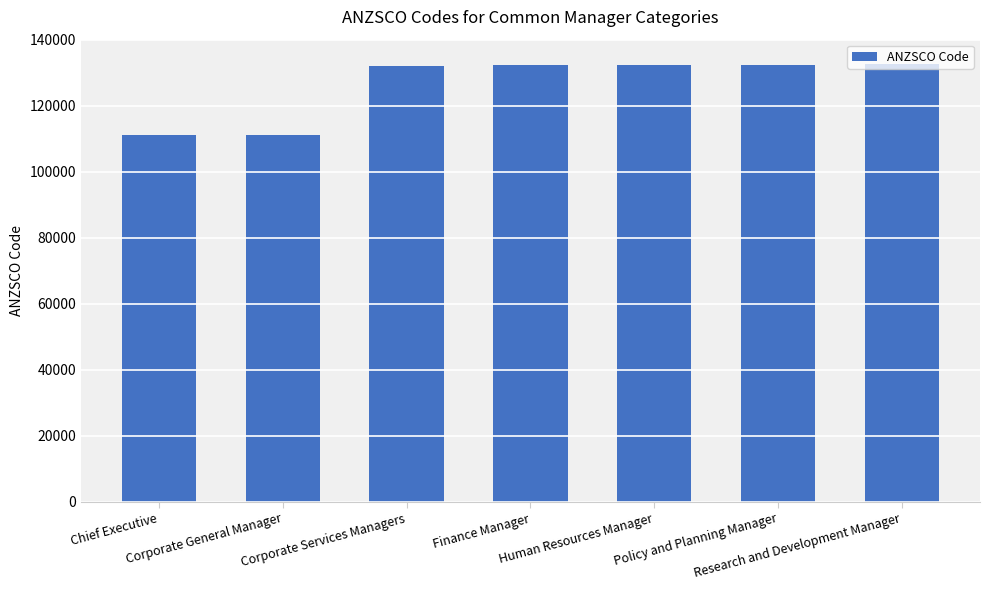

What is the smallest value displayed?

111111